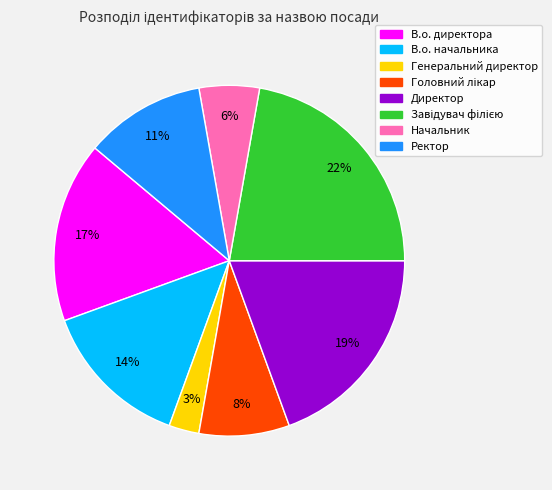

Which category has the smallest portion of the pie?

Генеральний директор